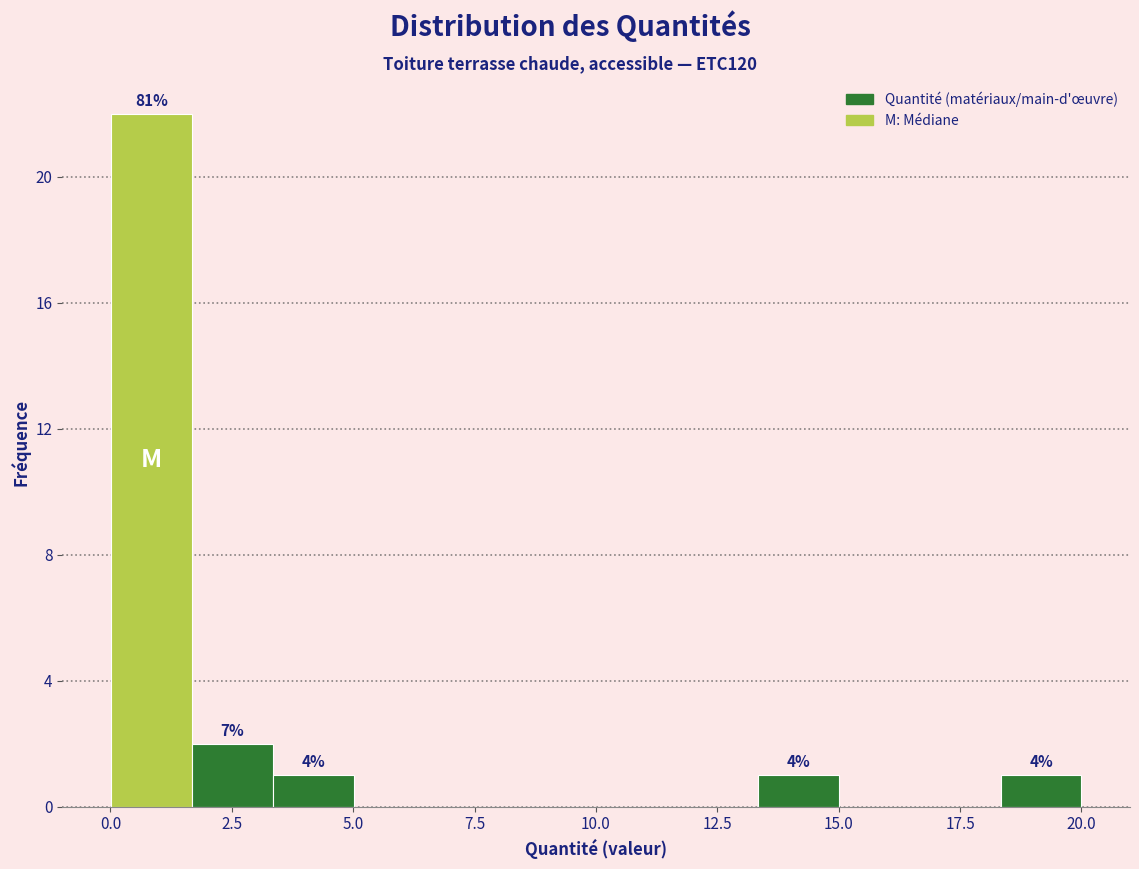

Around what value on the x-axis is the tallest bar? Give the approximate position of its centre, as read against the axis.

1.0